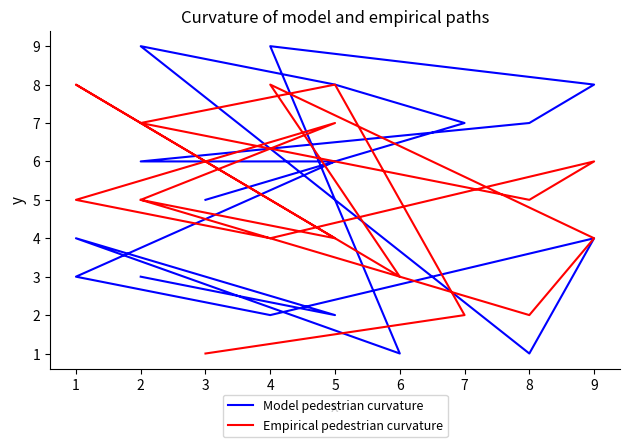

What are all the series names shown in the legend?

Model pedestrian curvature, Empirical pedestrian curvature